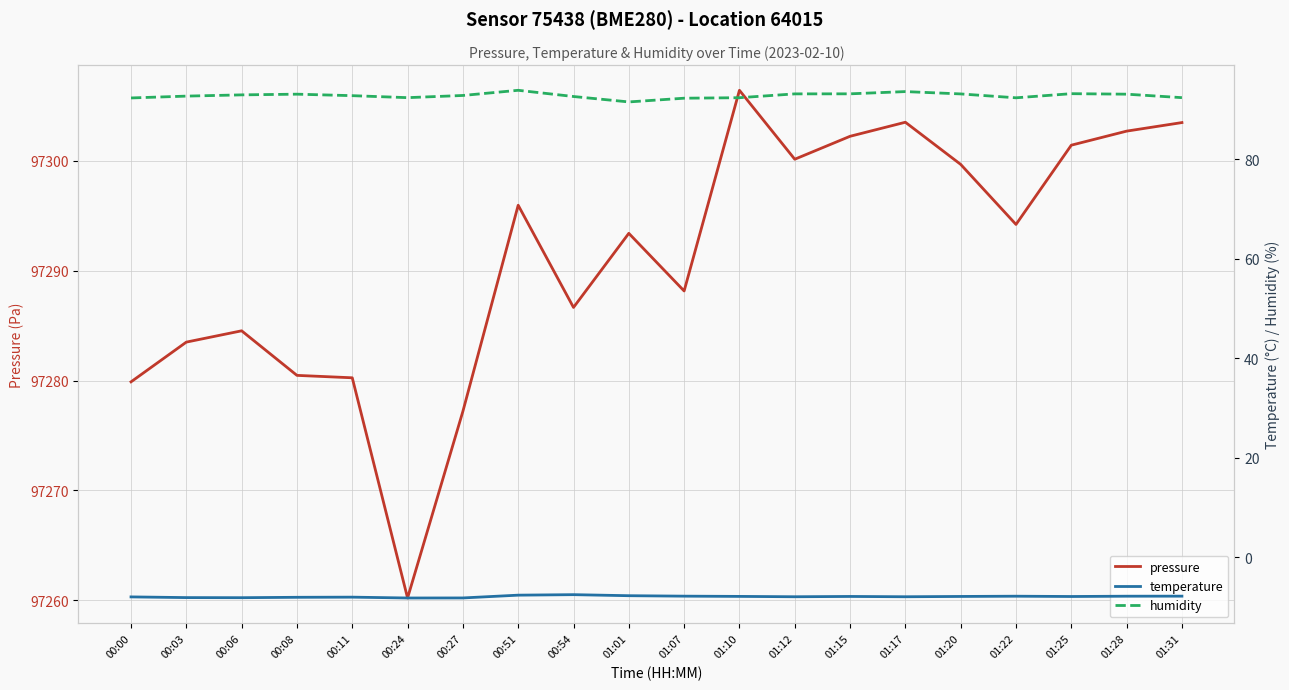

Reading left to right, transcribe all the data shown in this chart.

pressure: 97279.9	97283.5	97284.5	97280.5	97280.2	97260.2	97277.2	97296.0	97286.7	97293.4	97288.2	97306.4	97300.2	97302.2	97303.5	97299.7	97294.2	97301.4	97302.7	97303.5
temperature: -8.0	-8.2	-8.2	-8.1	-8.1	-8.2	-8.2	-7.7	-7.6	-7.8	-7.9	-7.9	-8.0	-7.9	-8.0	-7.9	-7.9	-7.9	-7.9	-7.9
humidity: 92.3	92.7	92.9	93.1	92.8	92.4	92.8	93.9	92.6	91.5	92.3	92.4	93.1	93.2	93.6	93.1	92.3	93.2	93.1	92.4